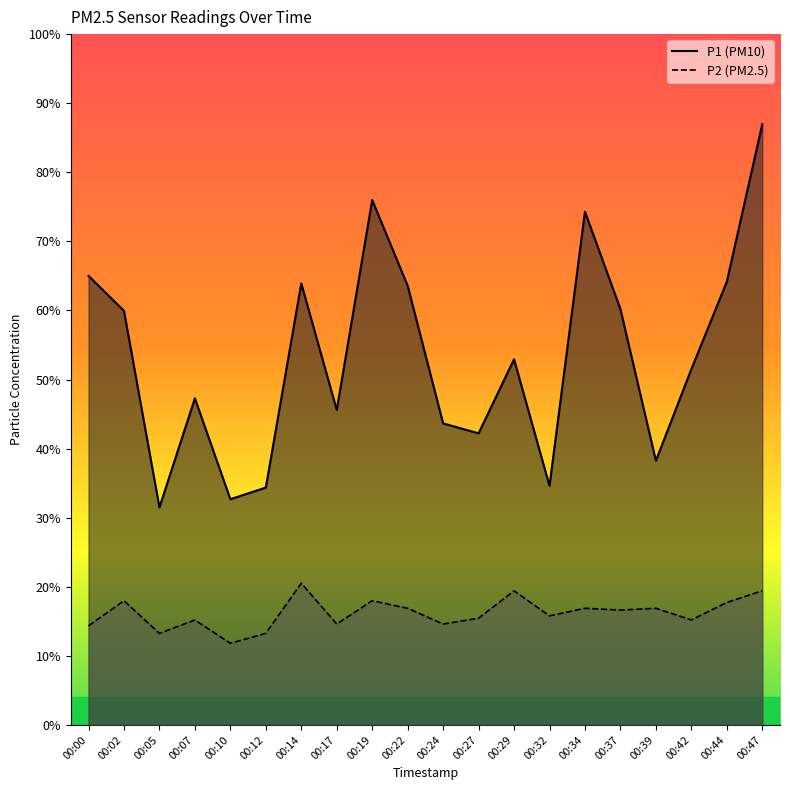

What is the difference between the second highest and minimum values in the P2 series?

0.9